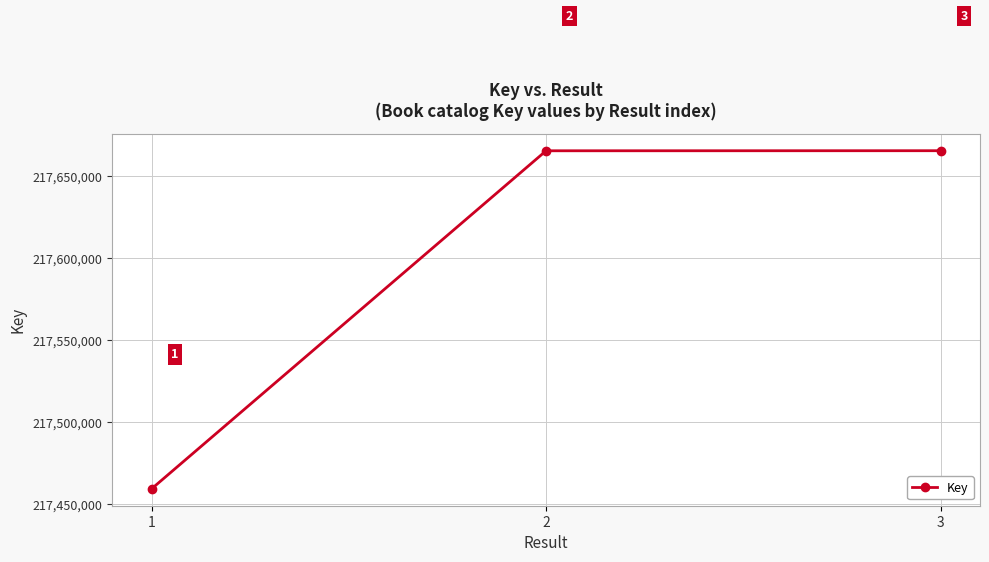

At which category does the chart reach its peak across all series?

3